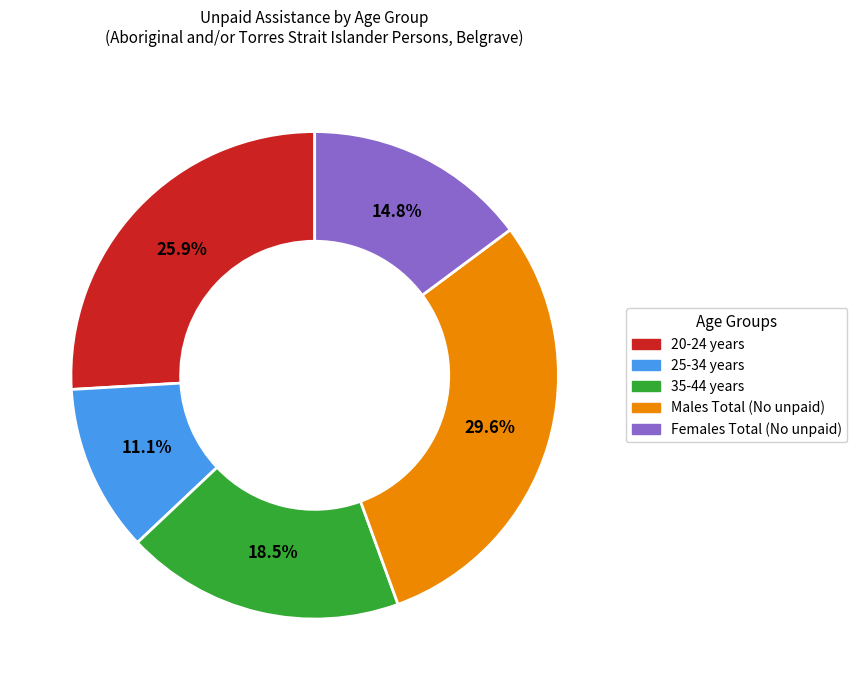

What portion of the pie excludes 20-24 years?

74.1%